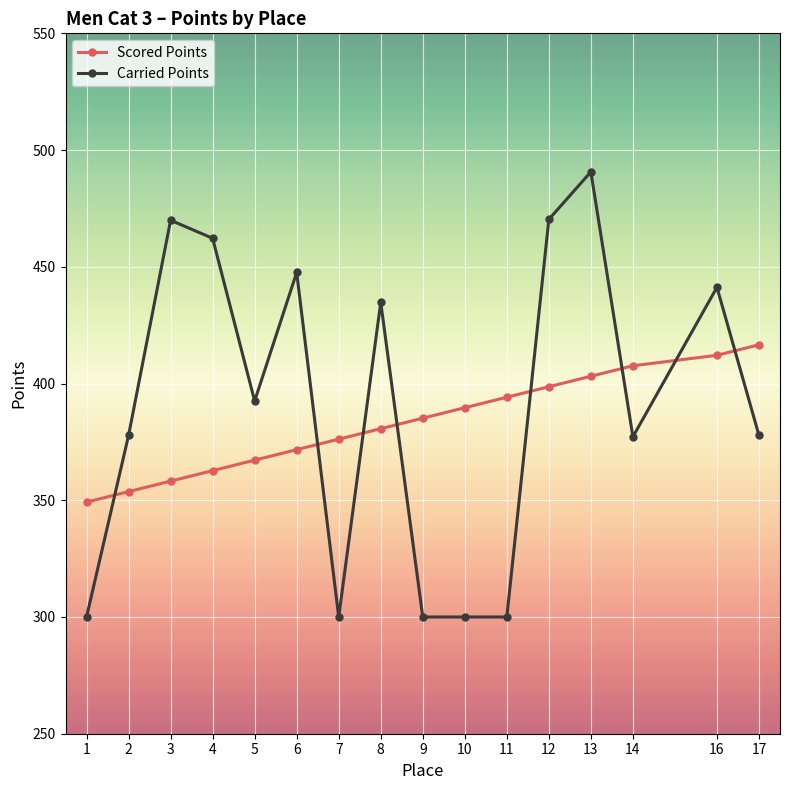

What is the value of the Scored Points point at the 2nd from the left?

353.7